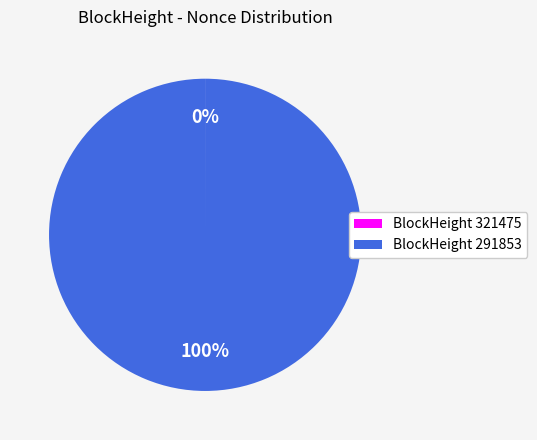

Is it true that BlockHeight 291853 is 94% of the pie?

False